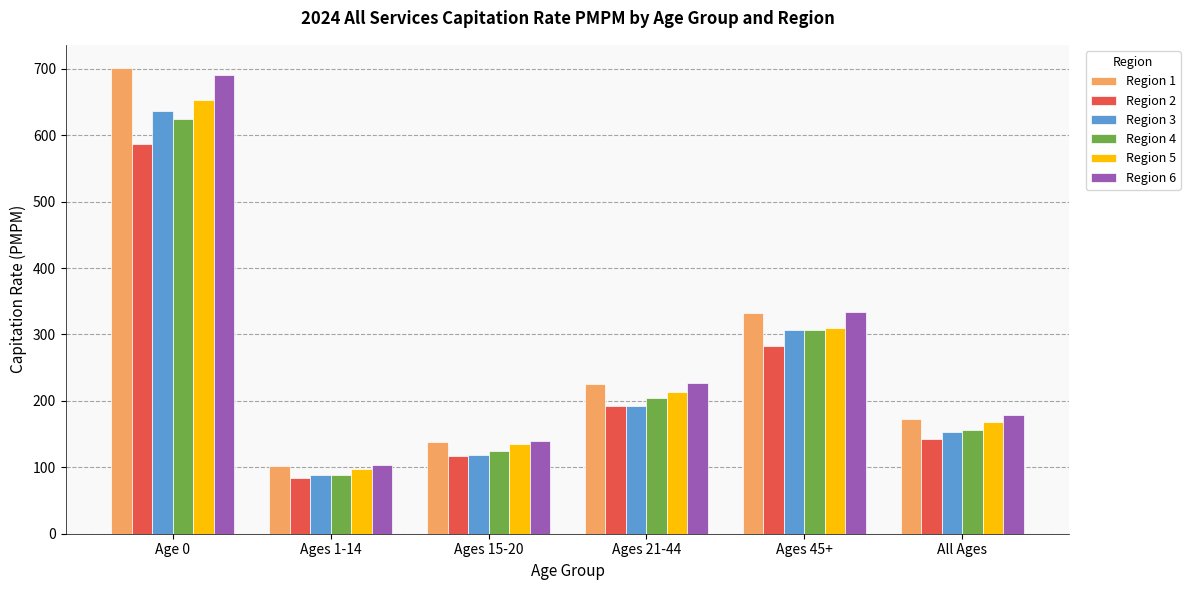

What is the maximum value shown in the chart?

701.0